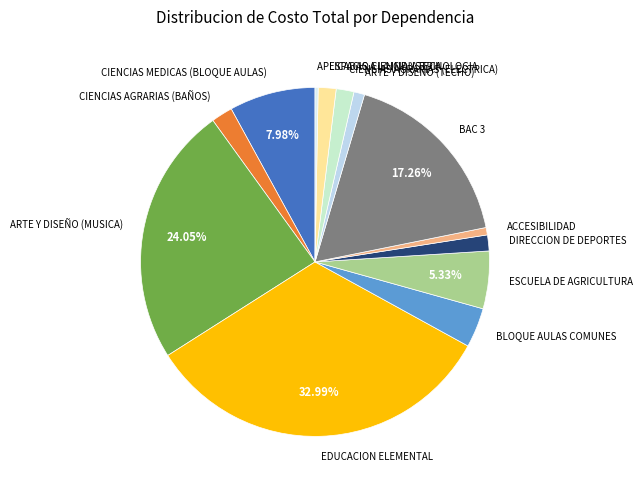

Is there a majority slice in this chart?

No